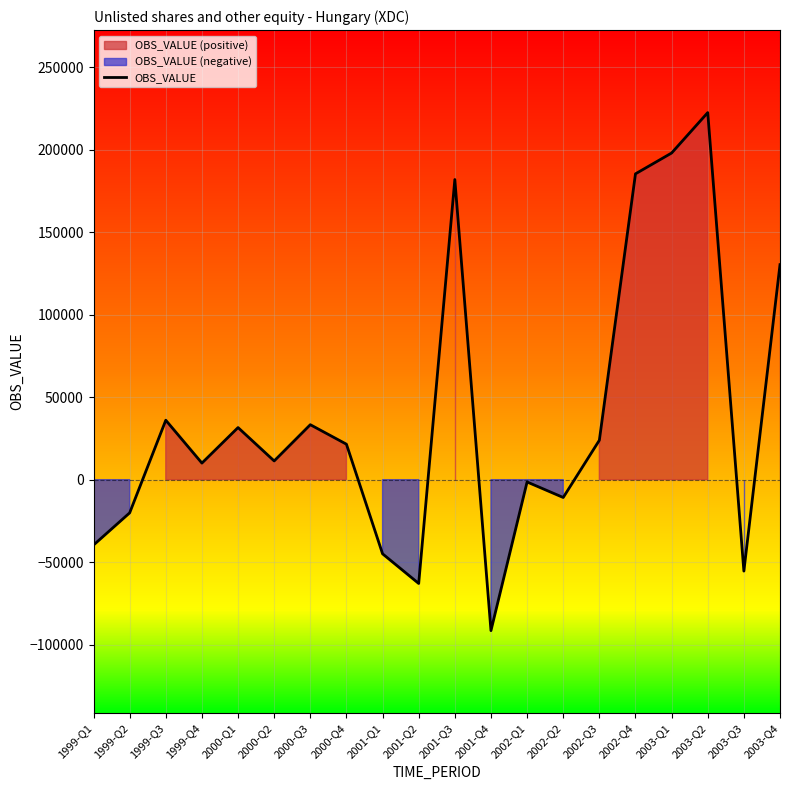

Which label corresponds to the largest value in the chart?

2003-Q2